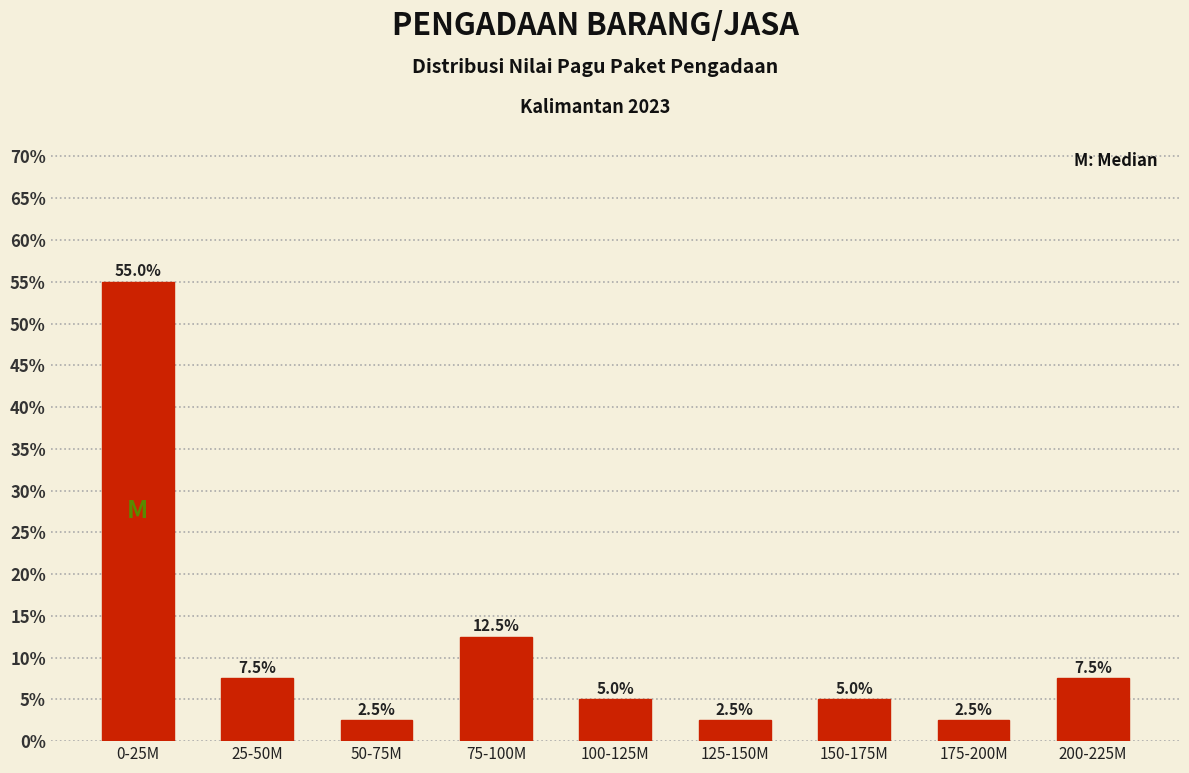

Reading left to right, transcribe all the data shown in this chart.

55.0	7.5	2.5	12.5	5.0	2.5	5.0	2.5	7.5